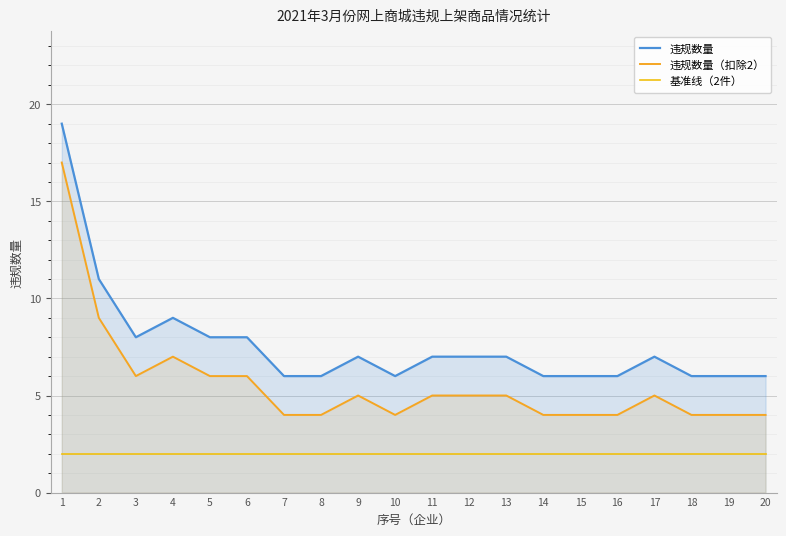

What is the sum of all 违规数量（扣除2） values?

112